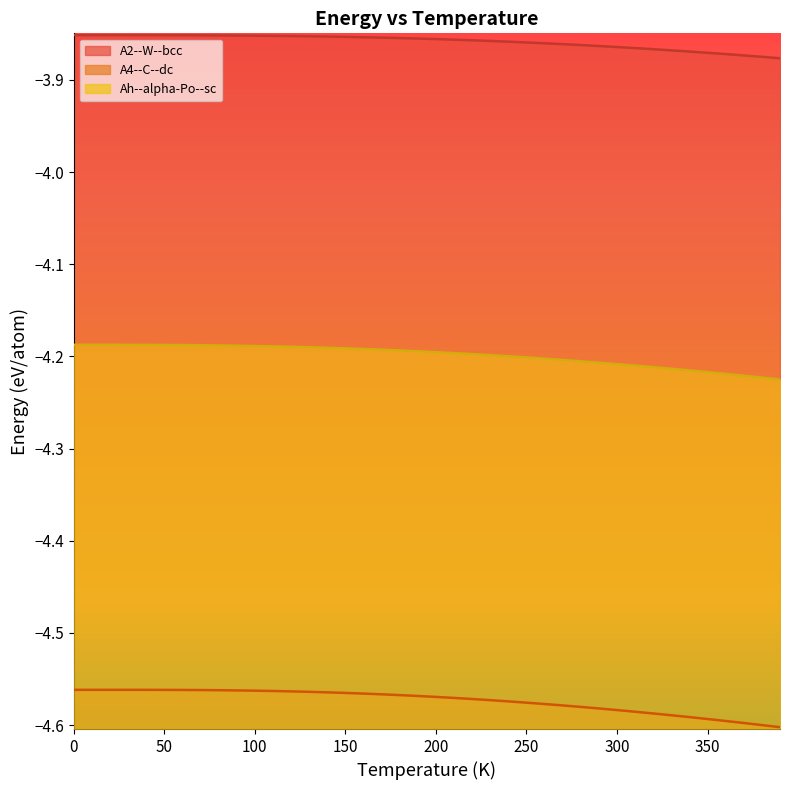

What is the smallest value displayed?

-4.6